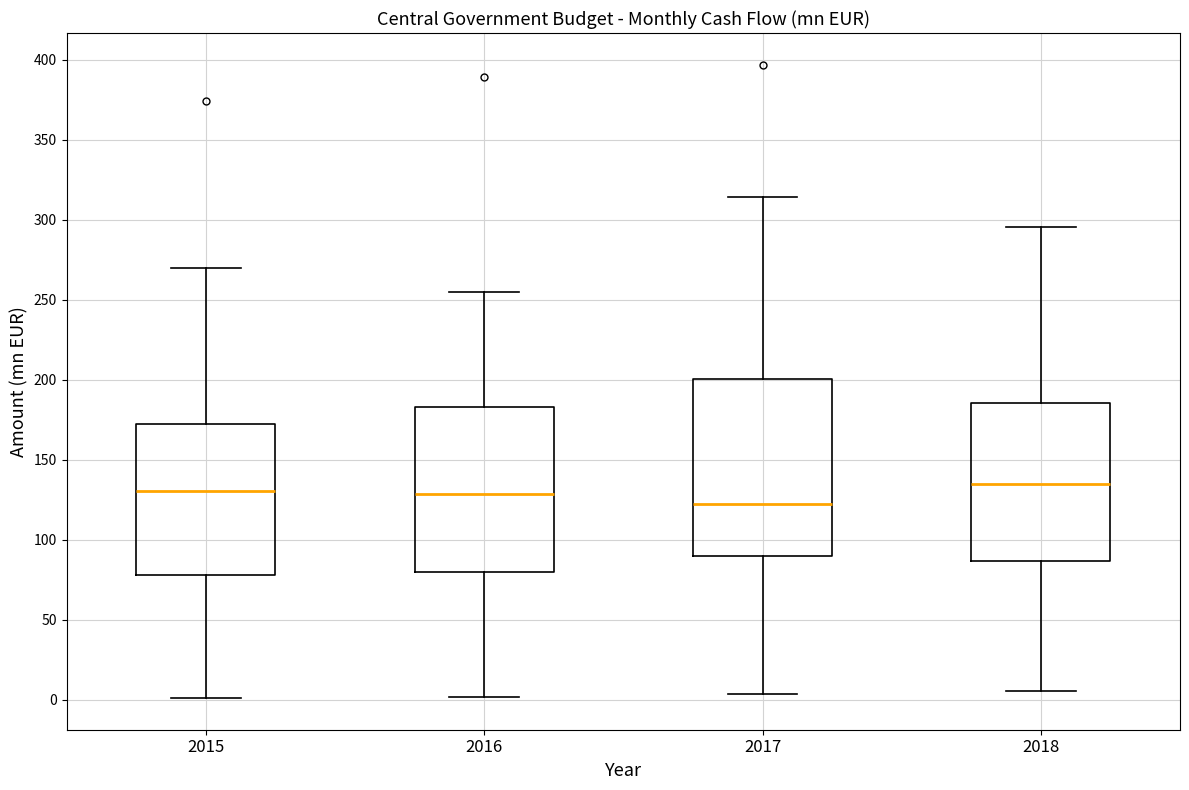

Where does the median line of the box at x = 2016 sit on the y-axis? The values are not printed on the chart, so give them approximately, as read against the axis.

130